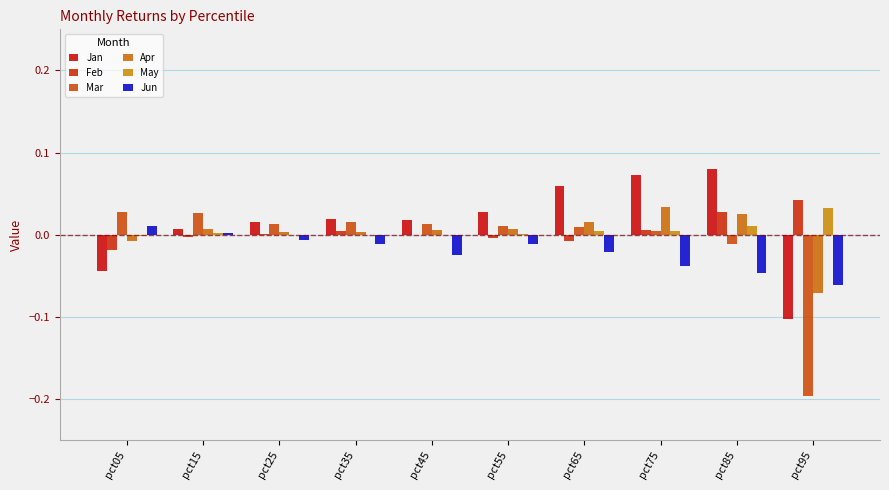

What value does the Jan series have at pct75?

0.1